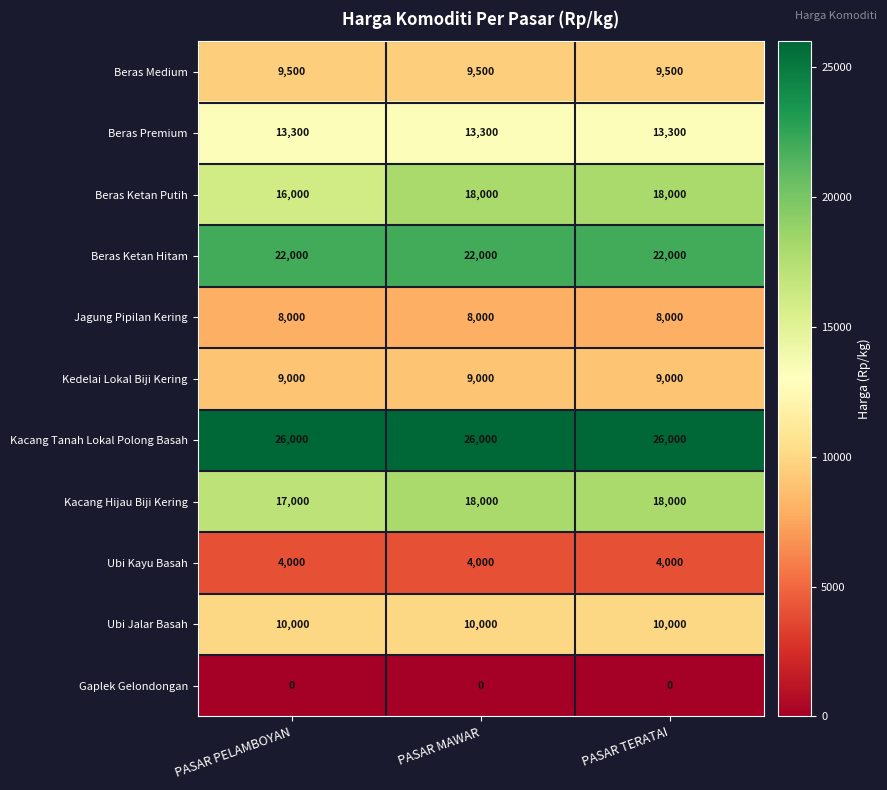

What is the lowest value of the Jagung Pipilan Kering series?

8000